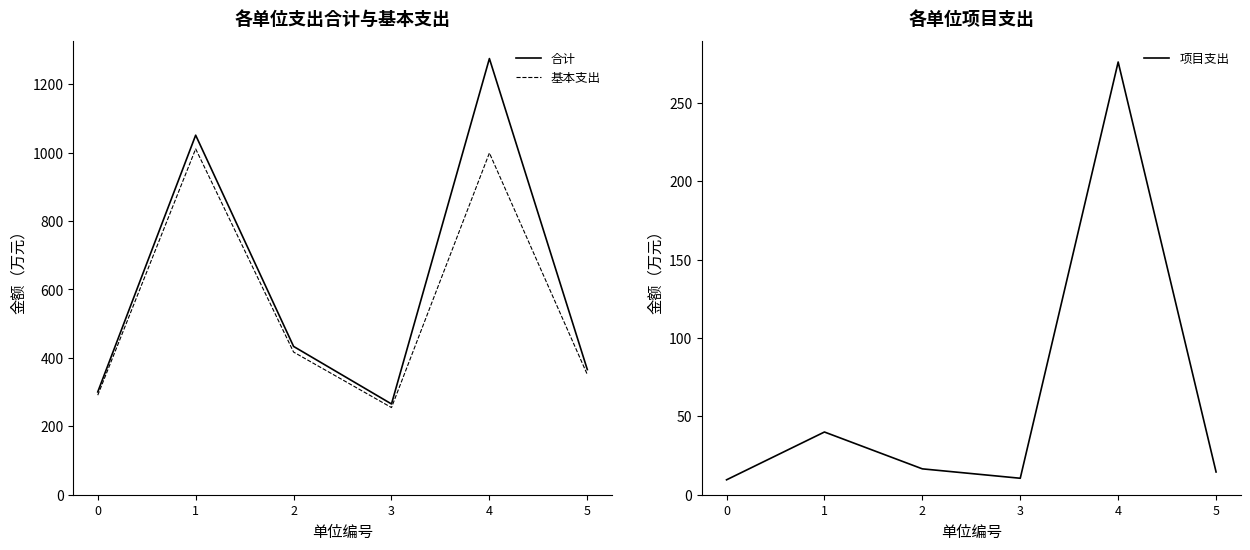

Rank the categories by 基本支出 value from lowest to highest.

3, 0, 5, 2, 4, 1